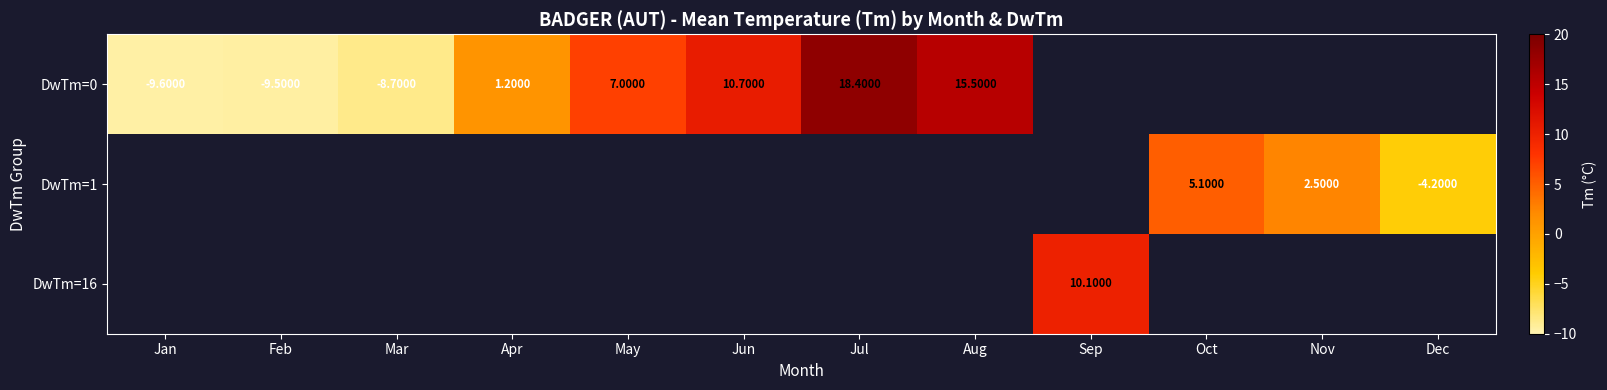

What is the sum of the DwTm=0 values at Mar and Apr?

-7.5